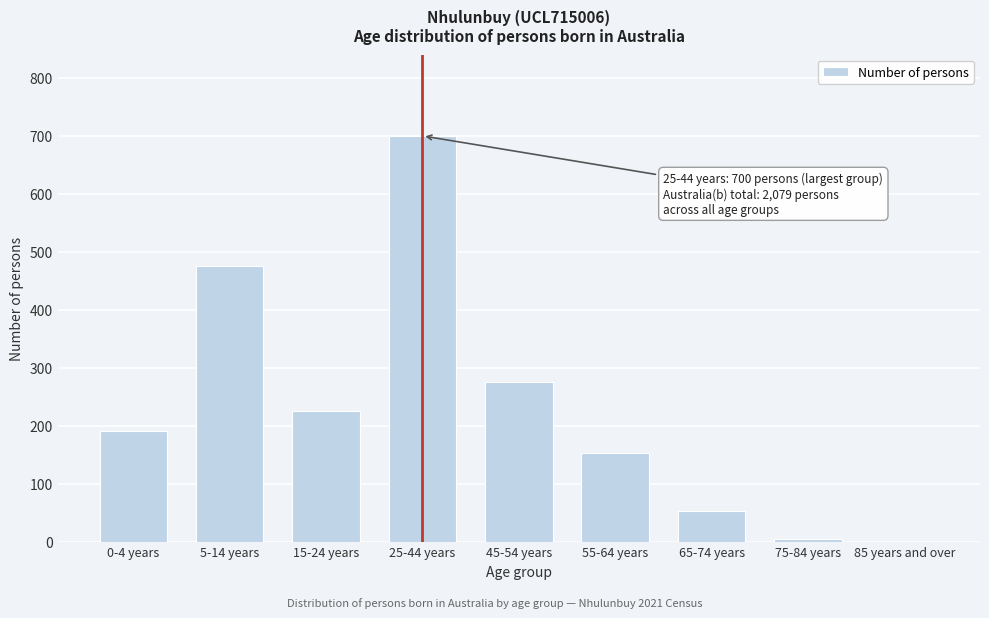

Reading left to right, transcribe all the data shown in this chart.

0-4 years=191	5-14 years=476	15-24 years=226	25-44 years=700	45-54 years=276	55-64 years=152	65-74 years=53	75-84 years=5	85 years and over=0